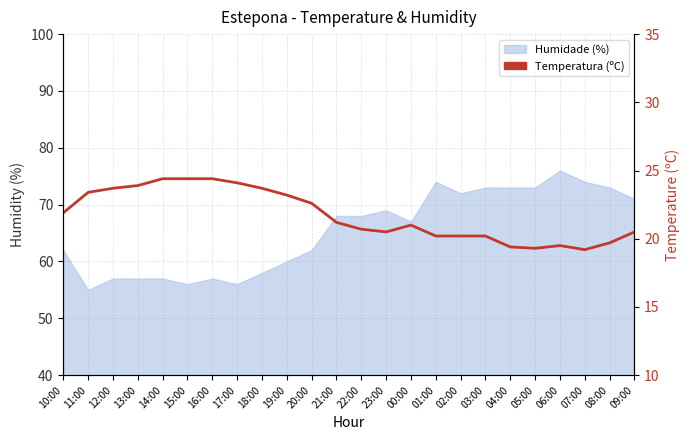

What is the difference between the maximum and minimum values?

5.2